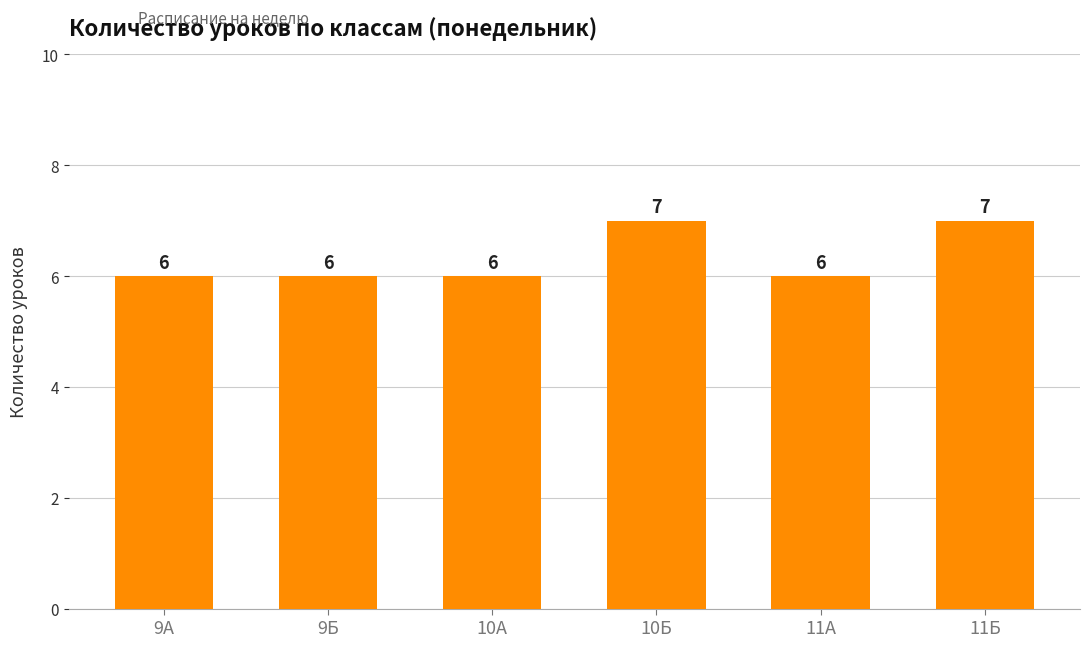

The chart shows a value of 1 at 10Б. True or false?

False